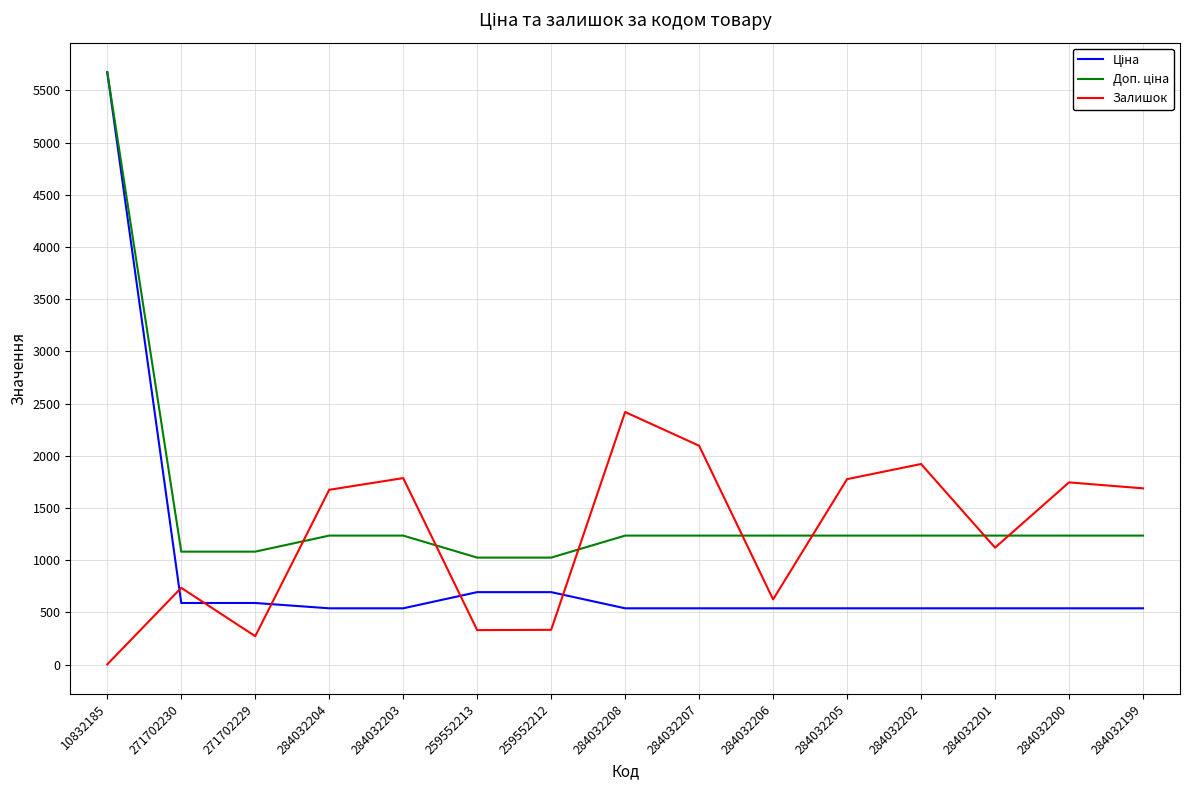

How many lines are shown in the chart?

3